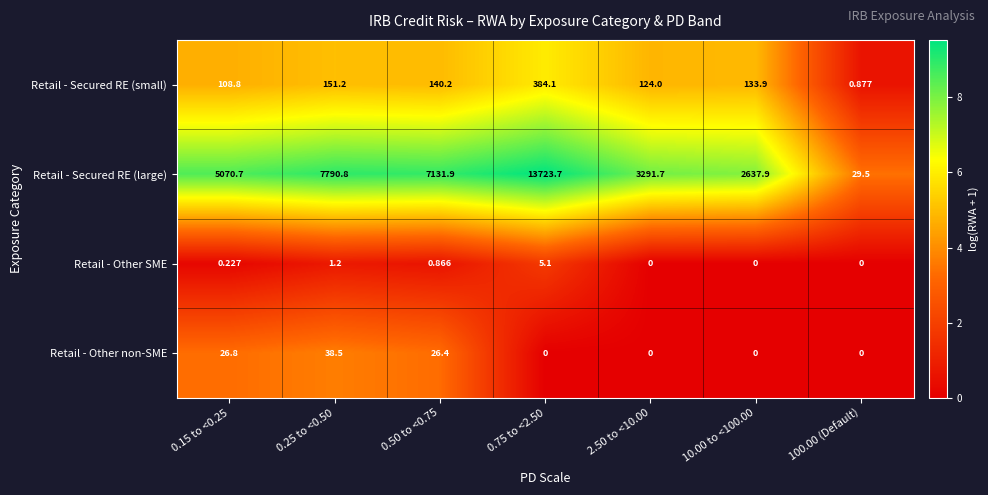

Count the number of data series in this chart.

4